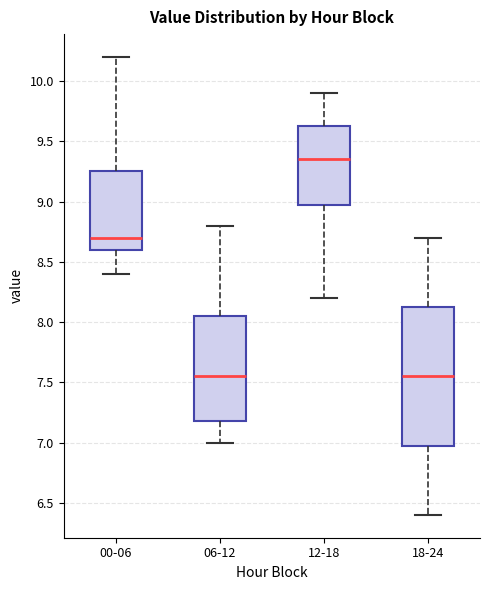

Reading left to right, read every box against the y-axis: the position of its median line, the range the box covers, and the ends of its whiskers. The values are not printed on the chart, so give them approximately, as read against the axis.

00-06: median 8.70, box 8.60 to 9.25, whiskers 8.40 to 10.20
06-12: median 7.55, box 7.20 to 8.05, whiskers 7.00 to 8.80
12-18: median 9.35, box 9.00 to 9.65, whiskers 8.20 to 9.90
18-24: median 7.55, box 7.00 to 8.15, whiskers 6.40 to 8.70